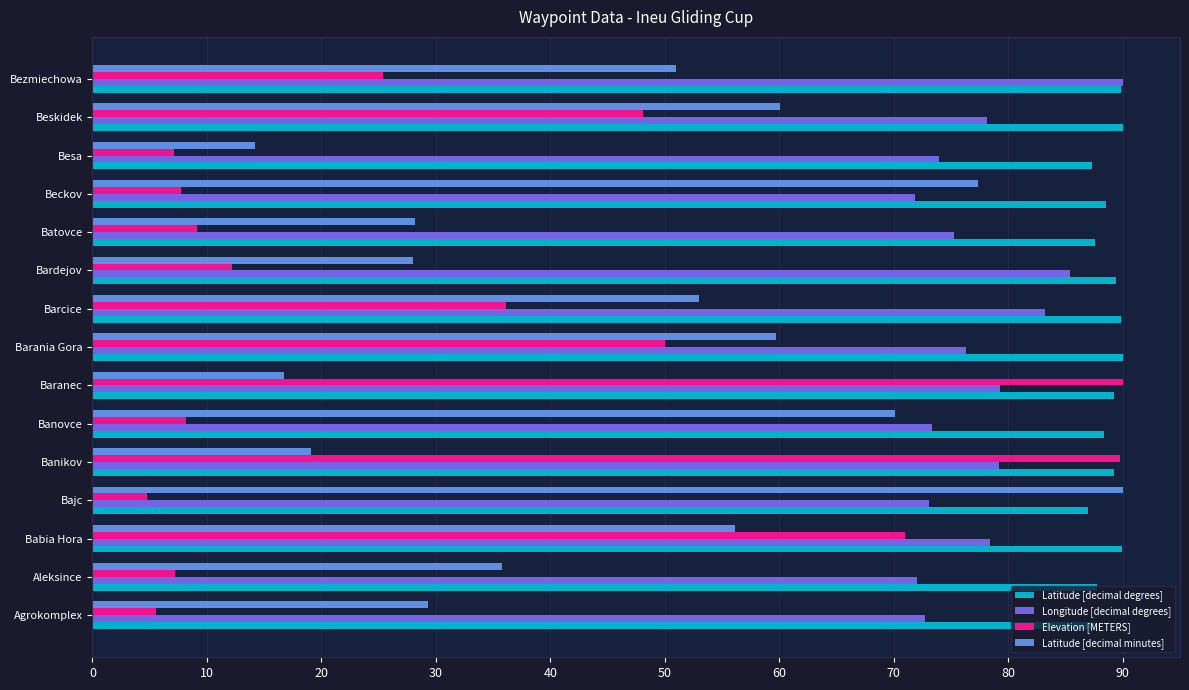

Between Agrokomplex and Bajc, which series saw the biggest shift?

Latitude [decimal minutes]